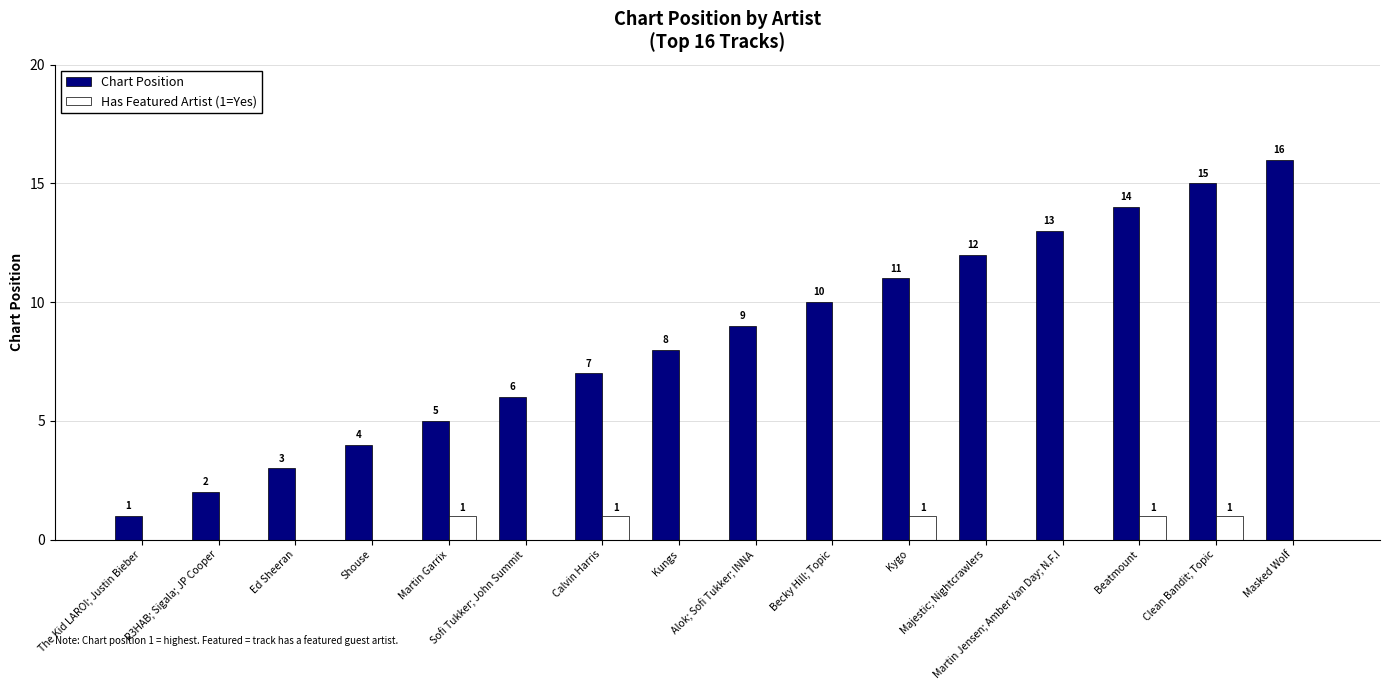

What is the total value across all series at Clean Bandit; Topic?

16